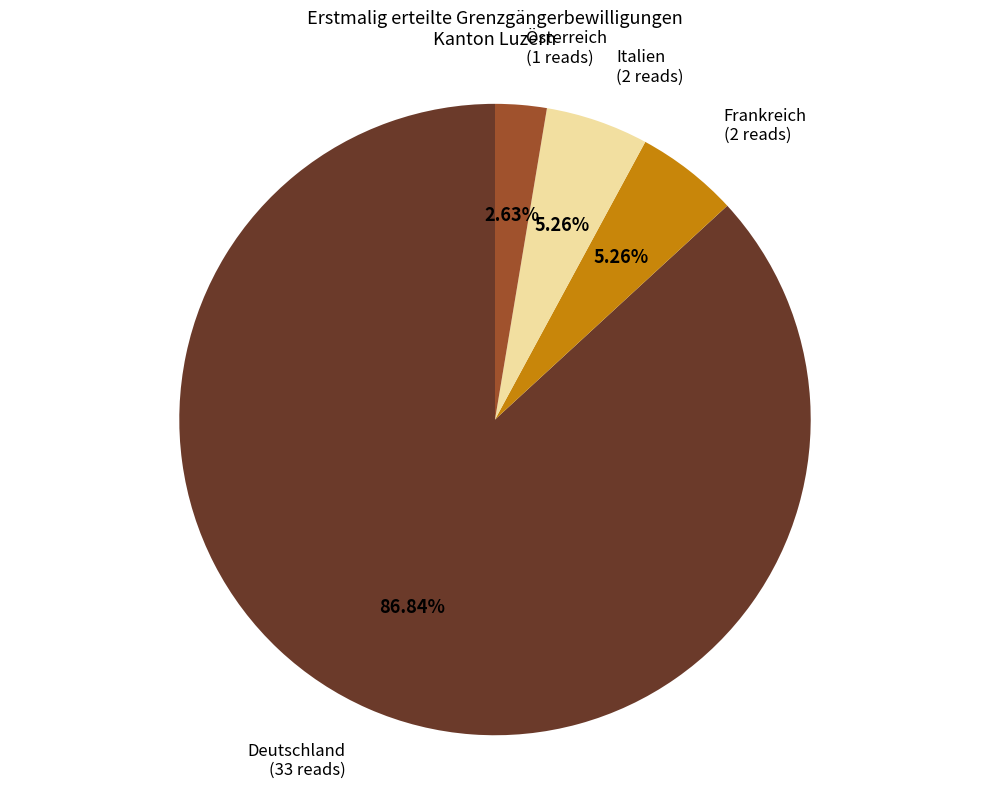

Is there a majority slice in this chart?

Yes